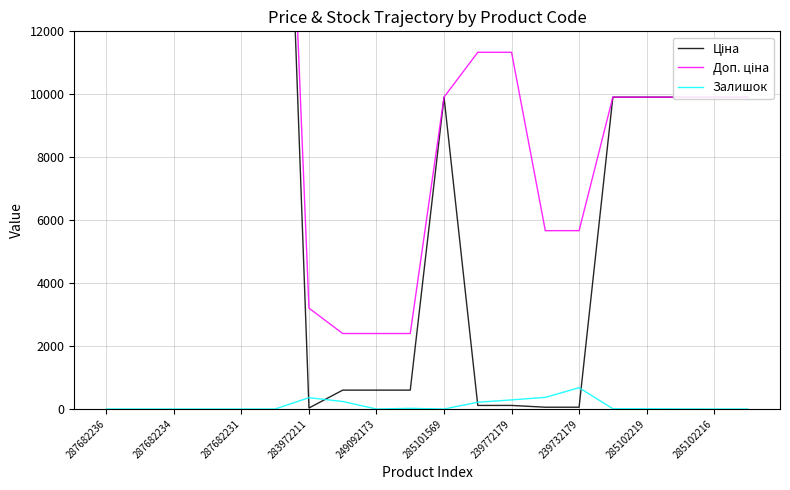

Is it true that Залишок equals 0 at 287682234?

True